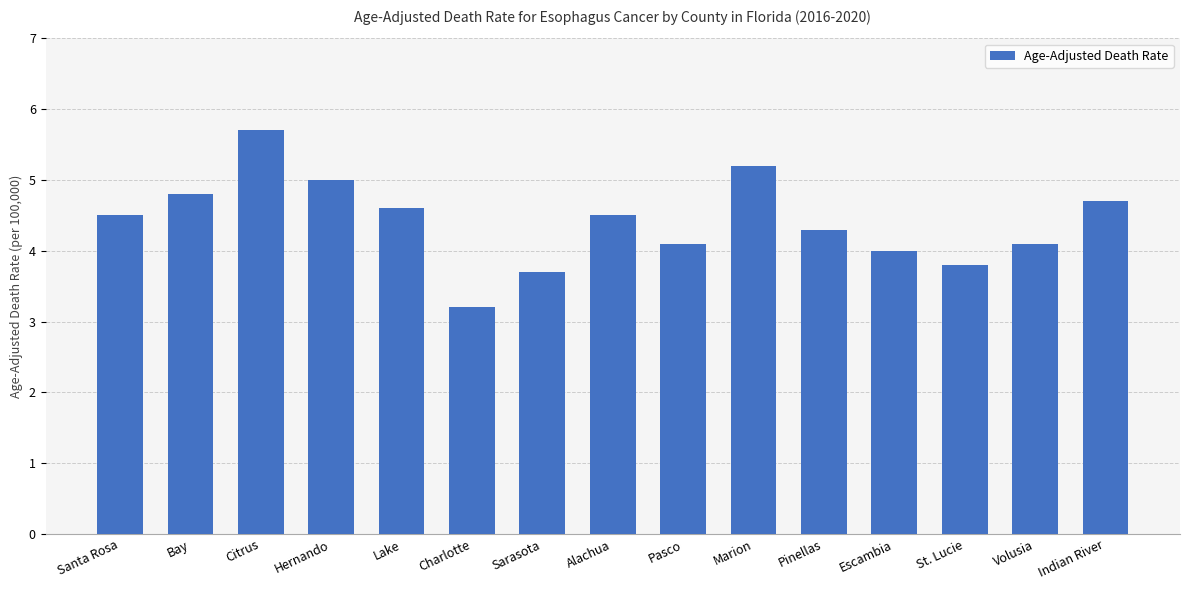

What is the change in value from Citrus to Pasco?

-1.6